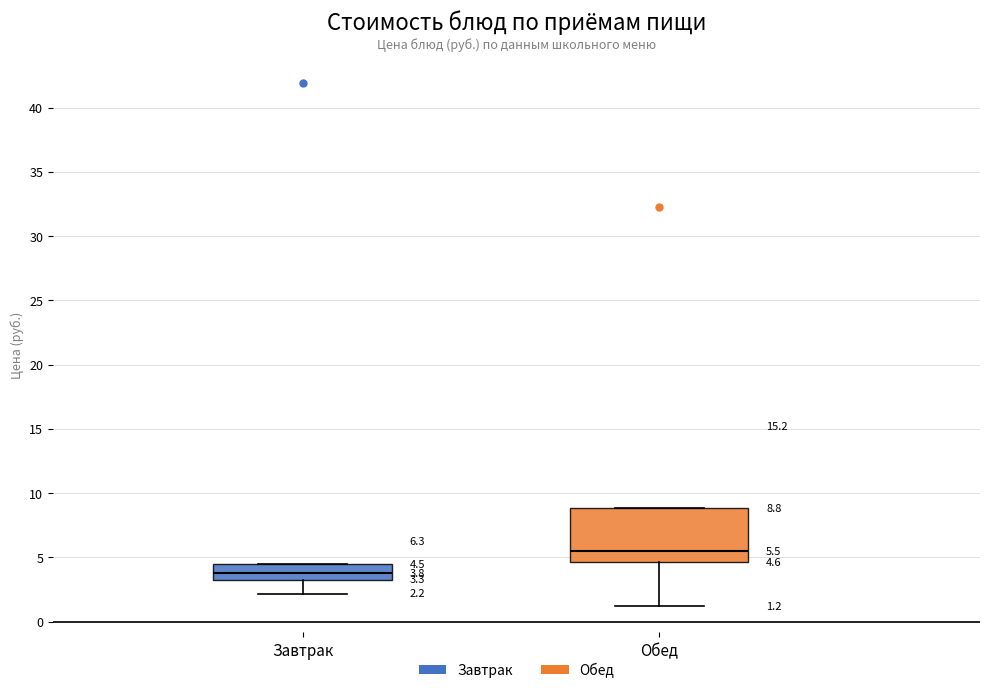

Which box is the tallest, from its lower edge to its upper edge?

Обед